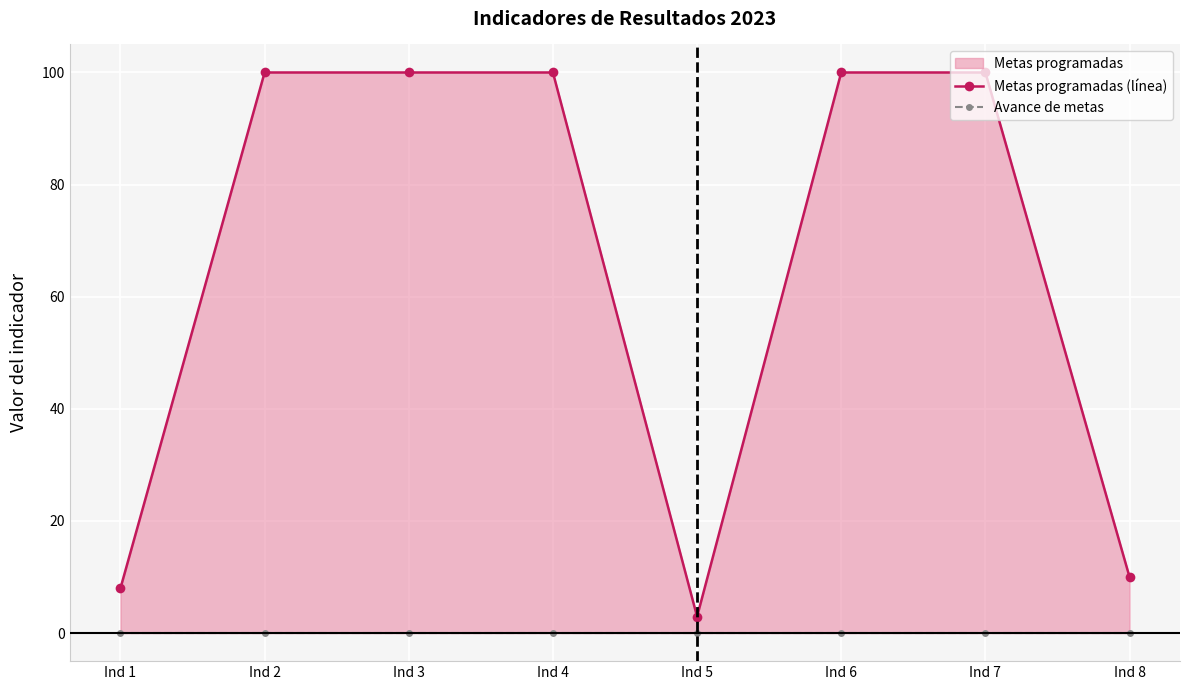

Which series has the widest spread of values?

Metas programadas (línea)